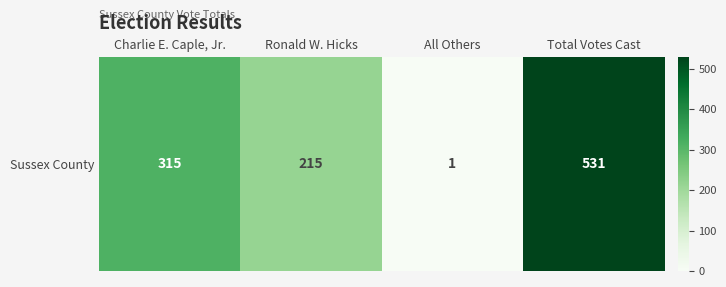

Approximately how many times larger is the value at Total Votes Cast compared to All Others?

531.0